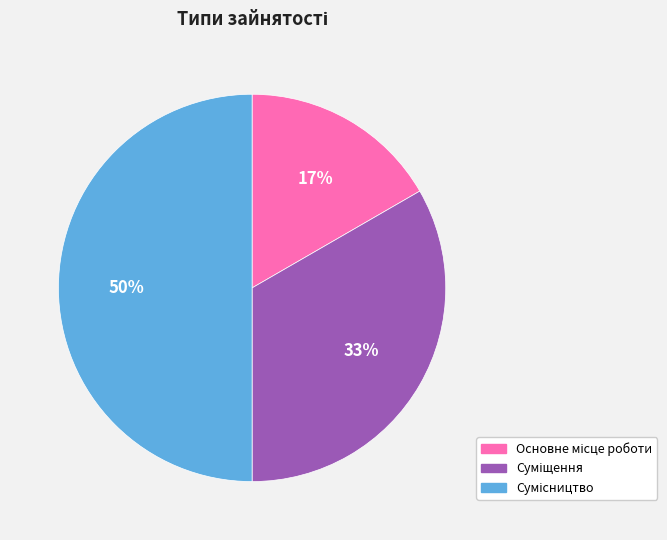

To the nearest percent, what is the average slice percentage?

33%